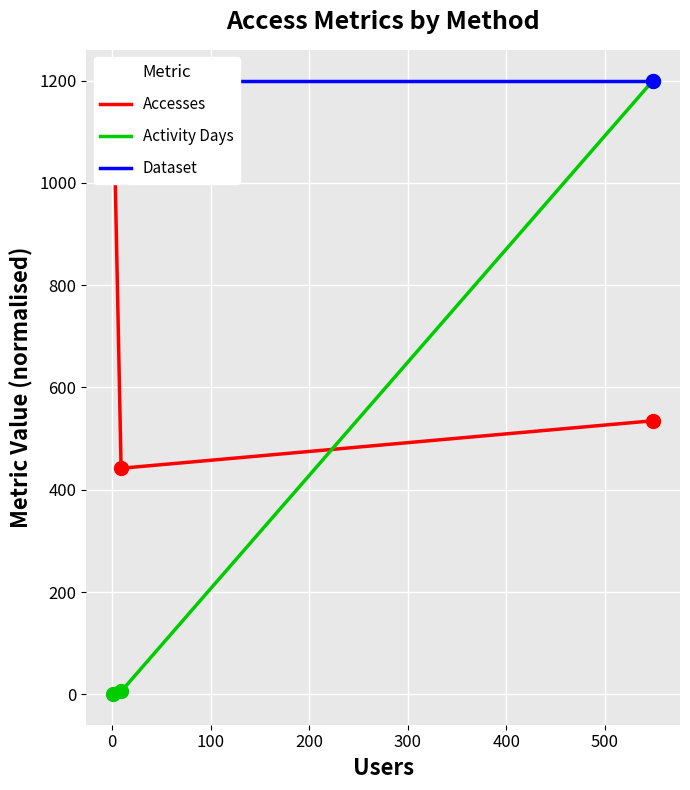

What is the maximum value for Activity Days?

1200.0